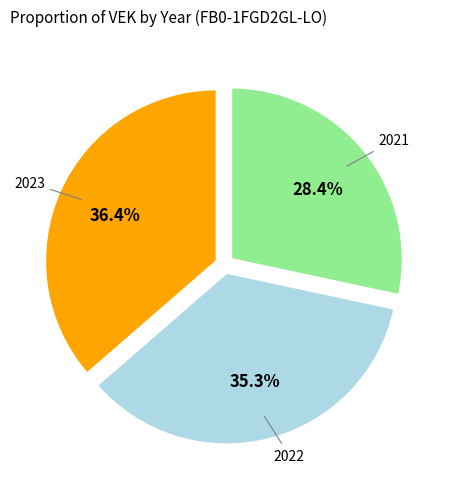

What is the total percentage of 2023 and 2022?

71.6%